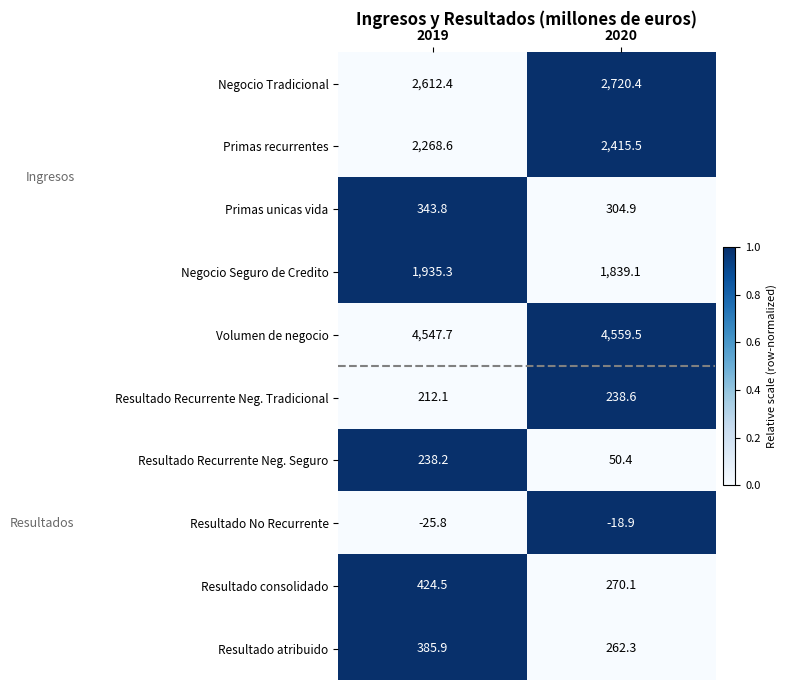

At how many categories does at least one series exceed 0?

2